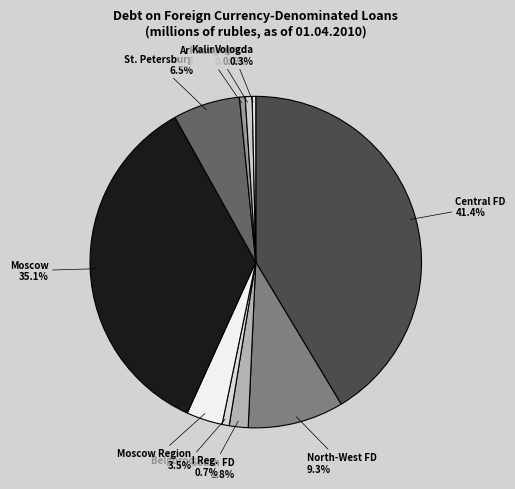

Which category has the biggest portion of the pie?

Central FD